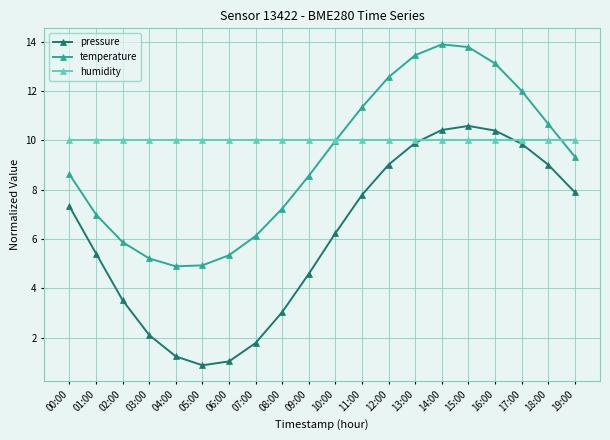

What is the total value across all series at 03:00?

17.3